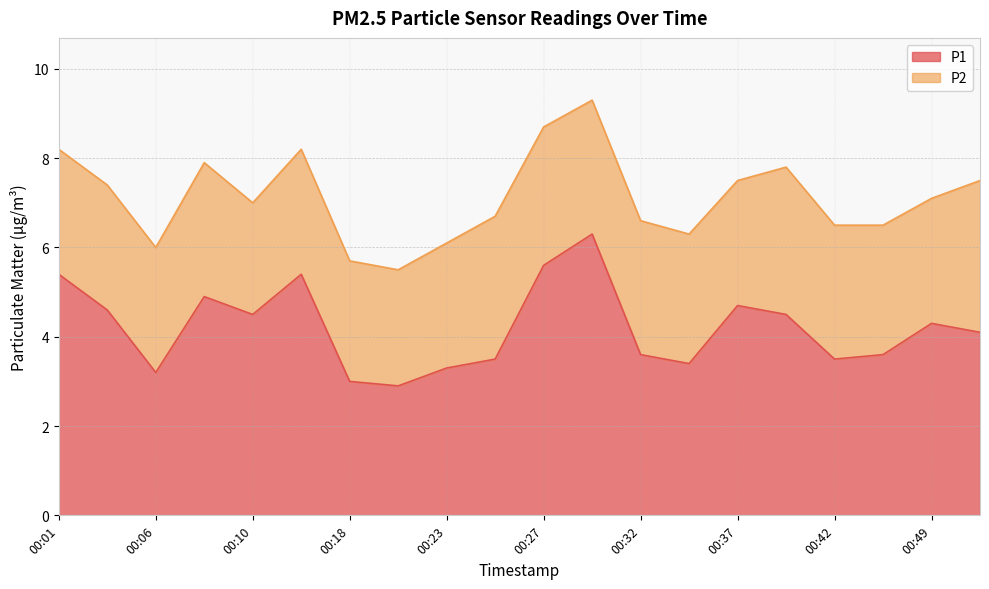

Approximately how many times larger is the value at 00:37 compared to 00:42?

1.3